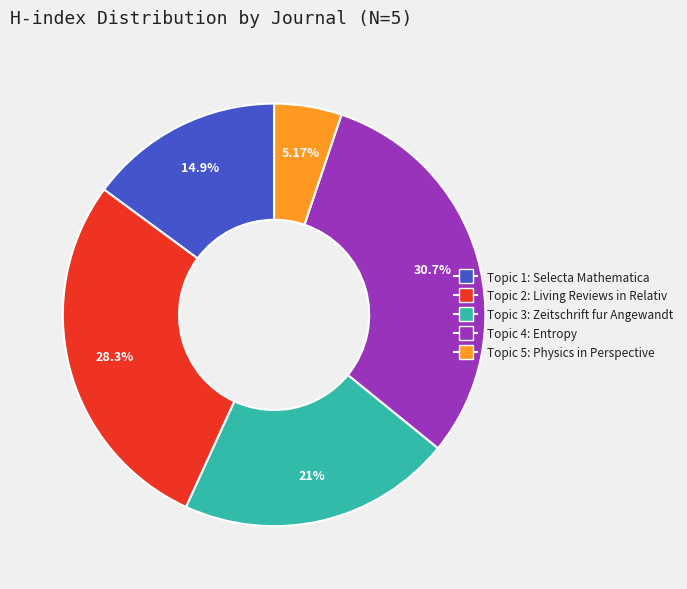

Does any single category account for the majority?

No